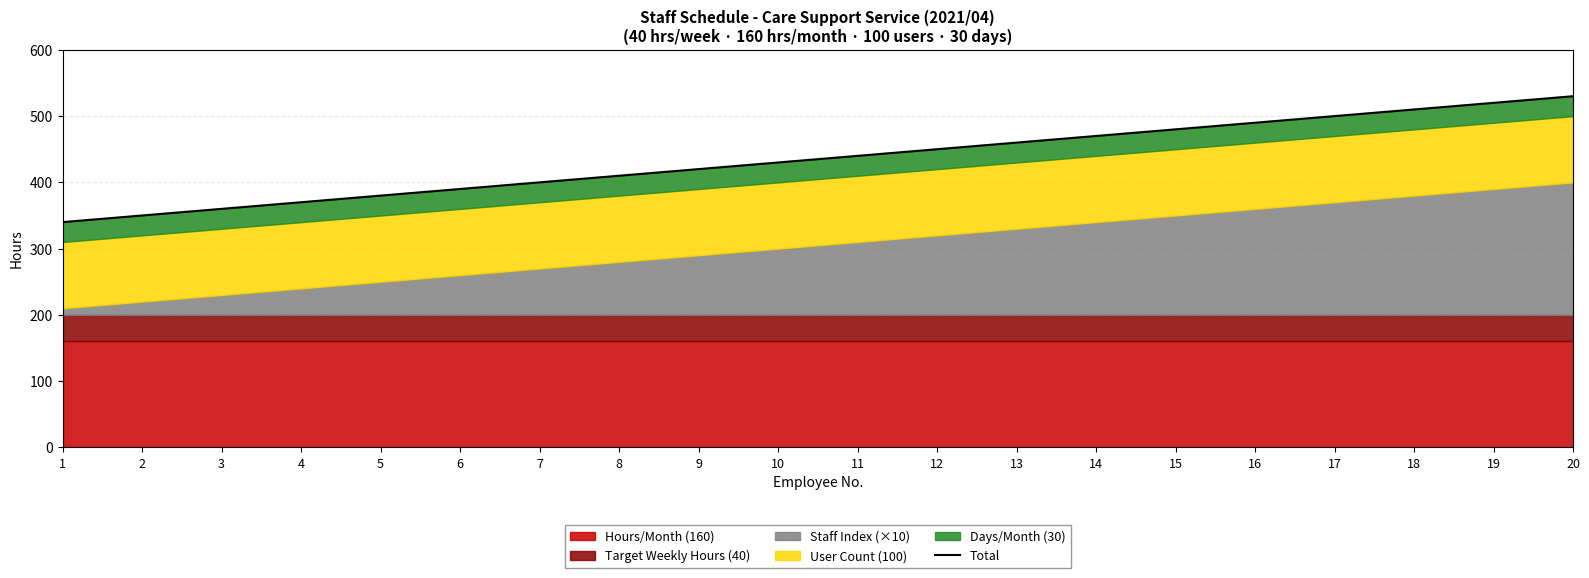

What is the value of the 3rd point from the left?

360